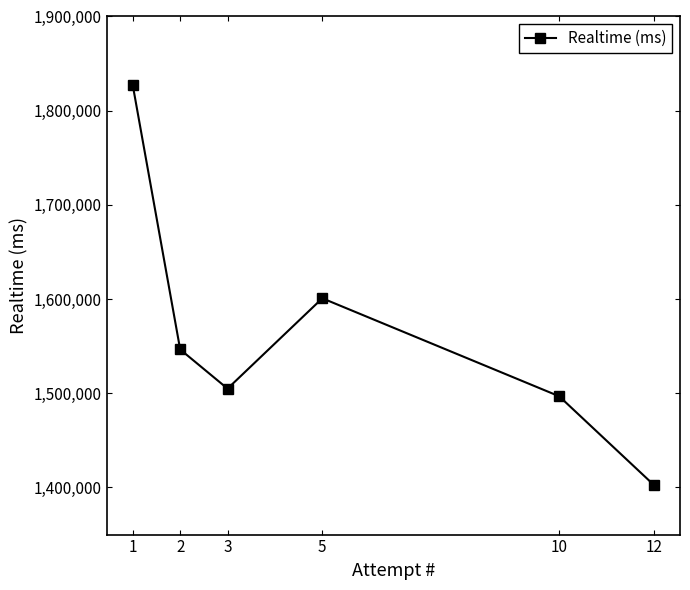

Reading left to right, list all the values displayed in this chart.

1826780	1546527	1504938	1600859	1496827	1402575